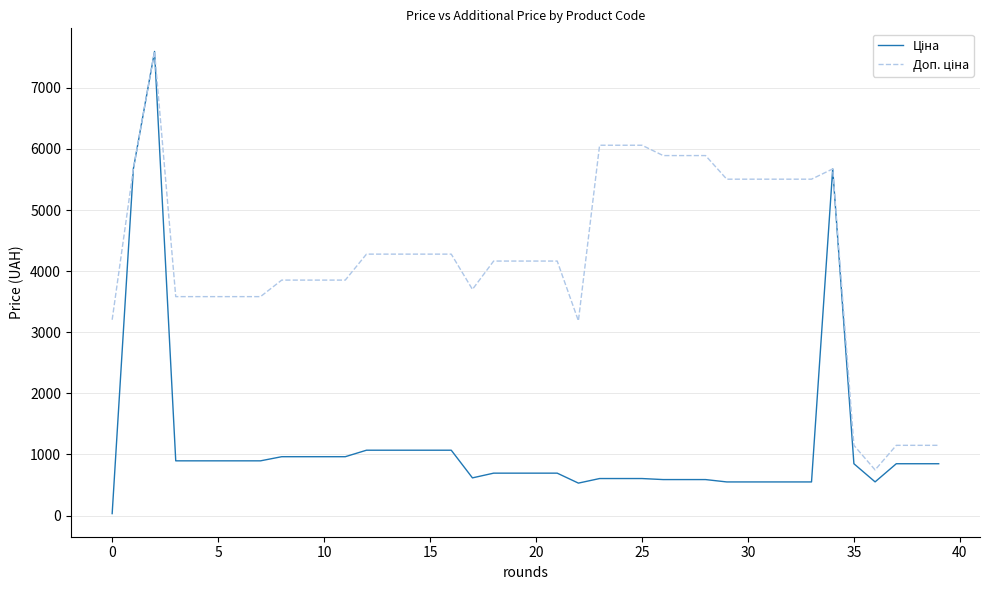

What is the value of the Ціна point at the 5th from the left?

895.9